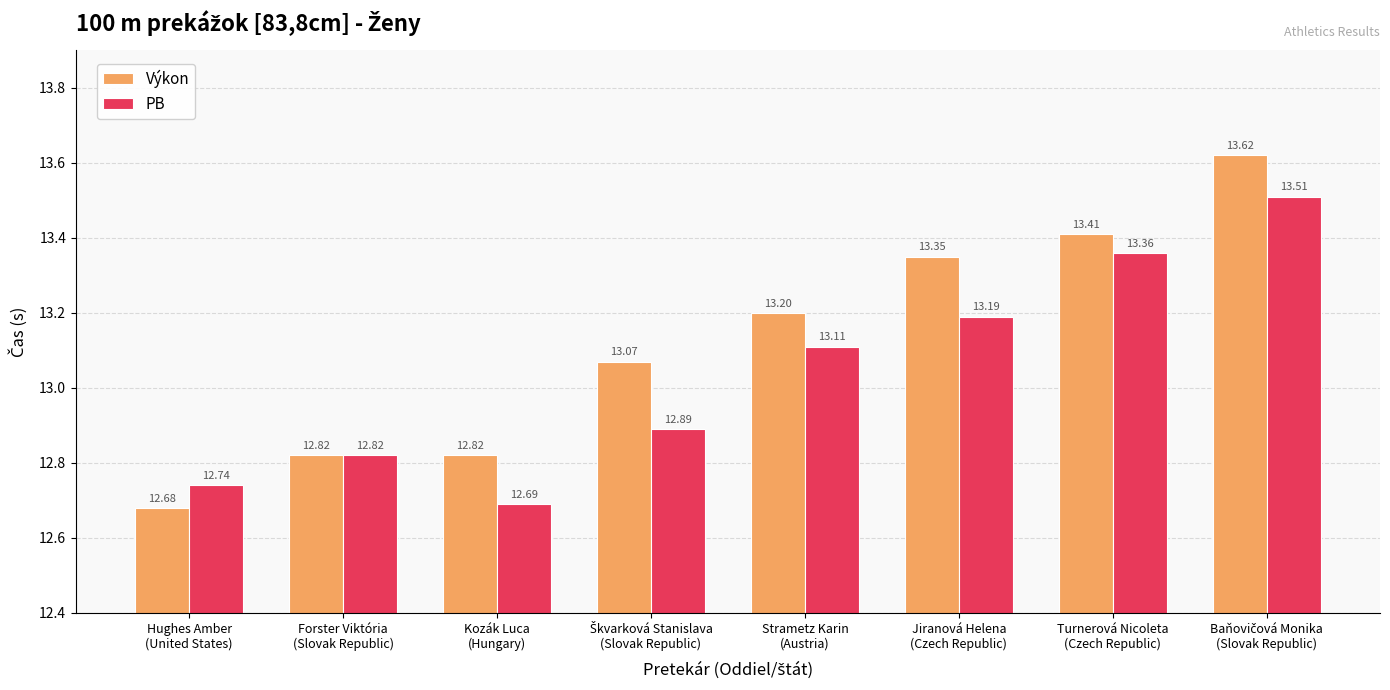

Which series has the largest range (max minus min)?

Výkon